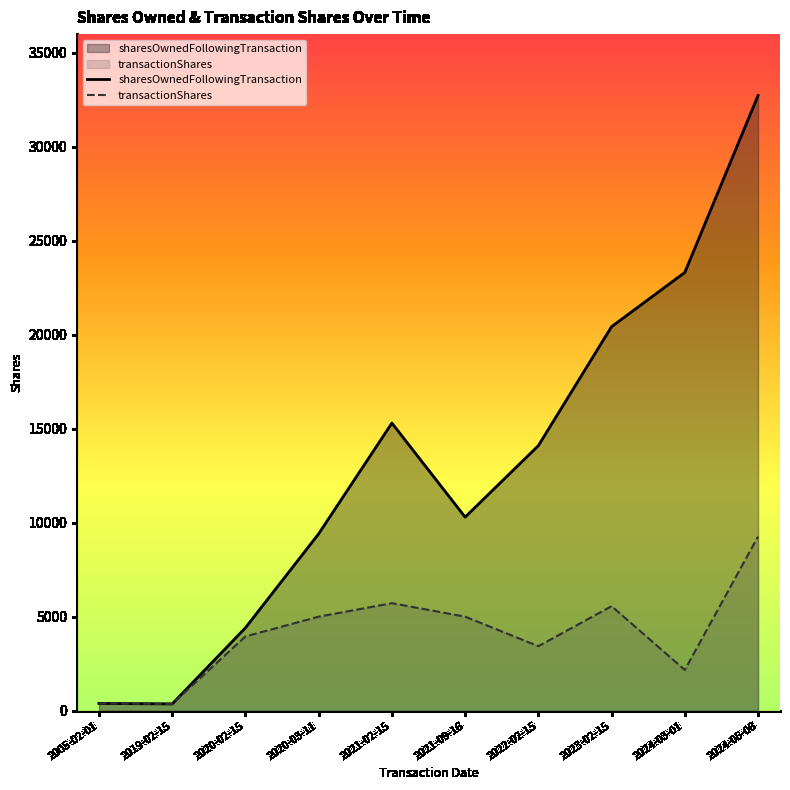

Which series has the largest range (max minus min)?

sharesOwnedFollowingTransaction